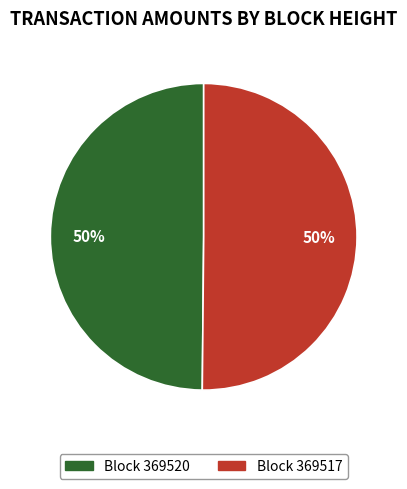

To the nearest percent, what is the average slice percentage?

50%